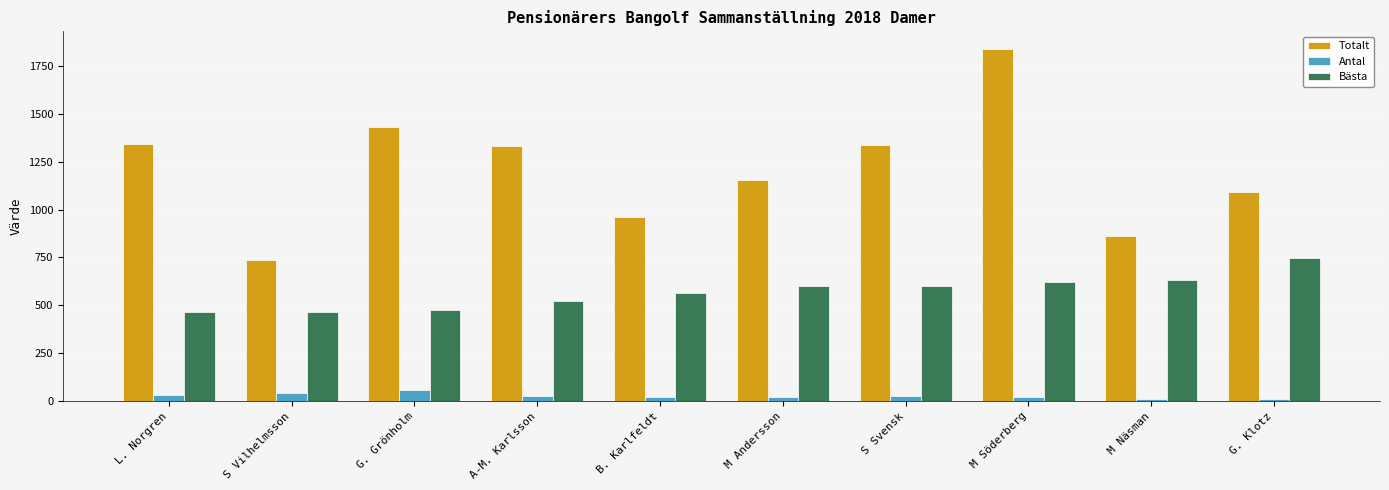

What is the label of the 4th bar from the right?

S Svensk